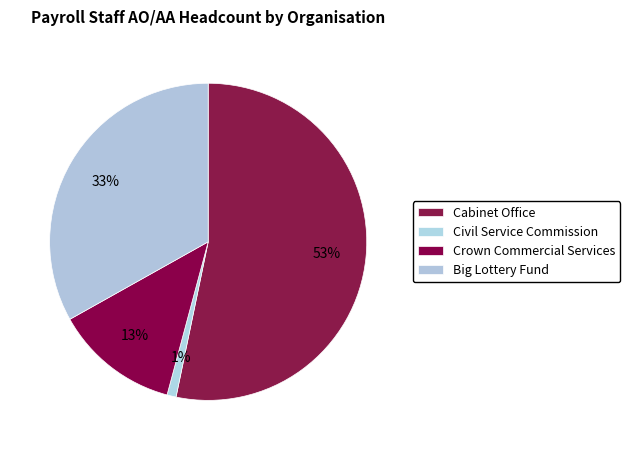

What percentage is the Cabinet Office slice, to the nearest percent?

53%